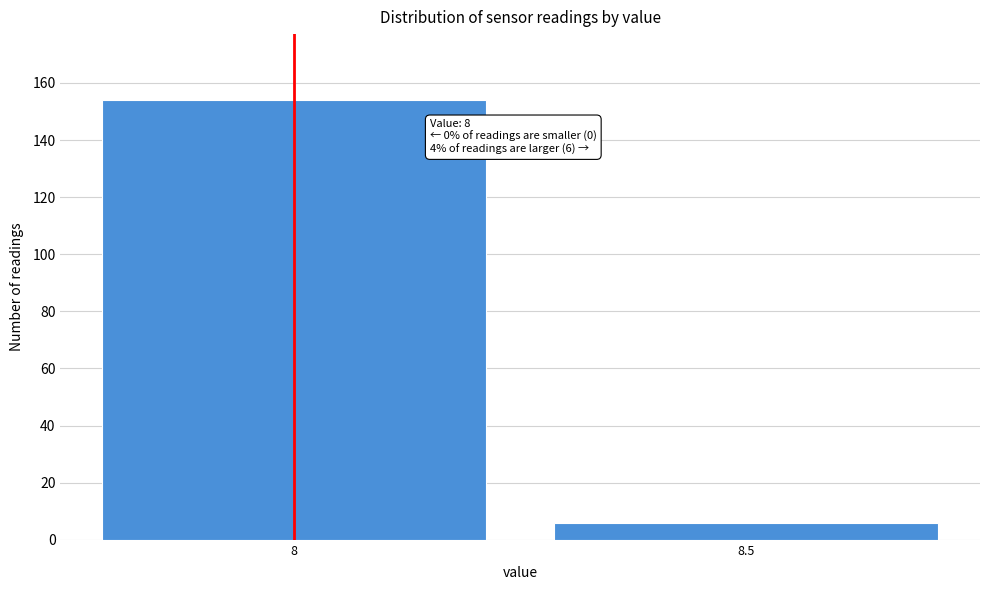

Reading left to right, what are all the values shown in this chart?

154	6